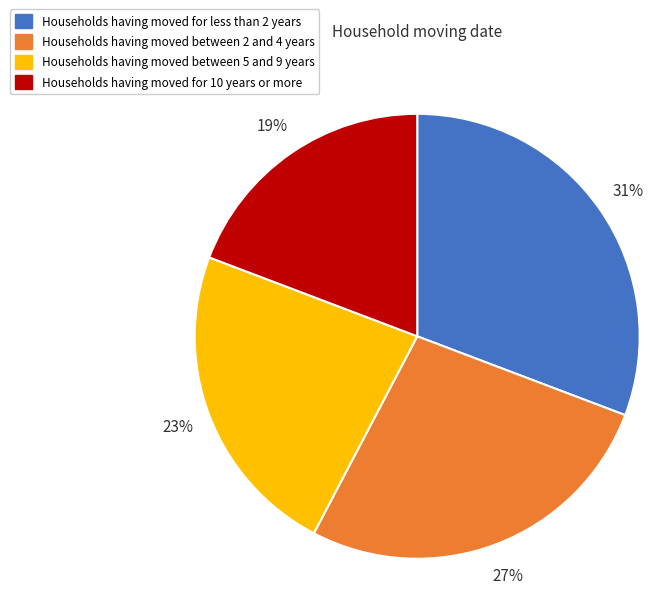

To the nearest percent, what is the combined percentage of Households having moved for 10 years or more and Households having moved between 2 and 4 years?

46%